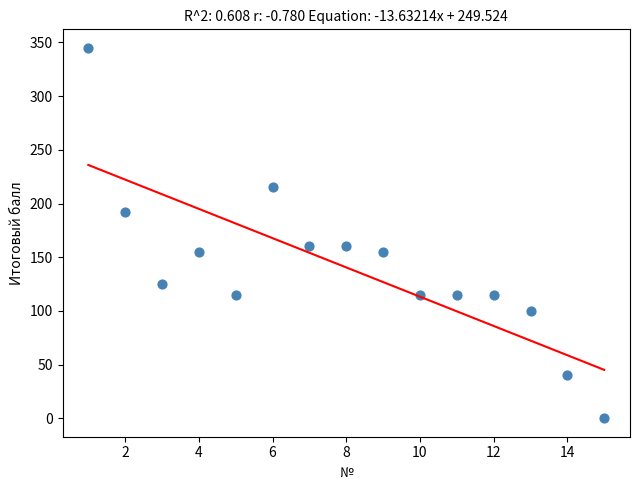

What is the range of X values (max minus min)?

14